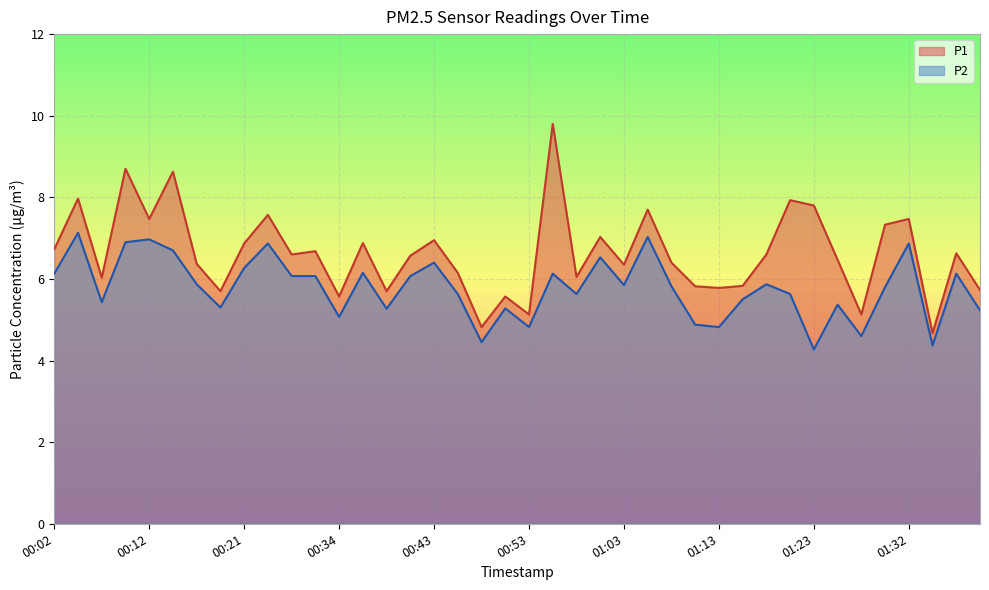

What position from the left is 01:13?

29